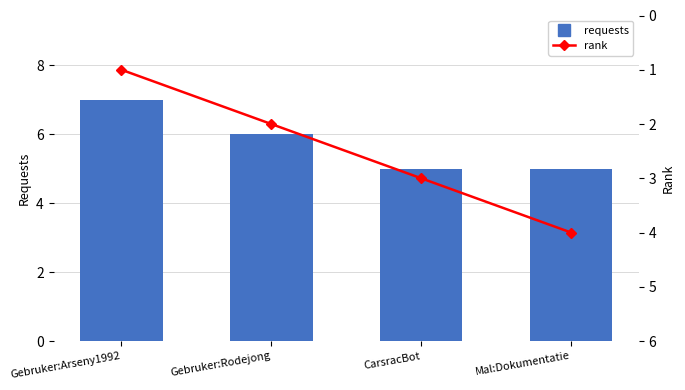

Count the number of data series in this chart.

2